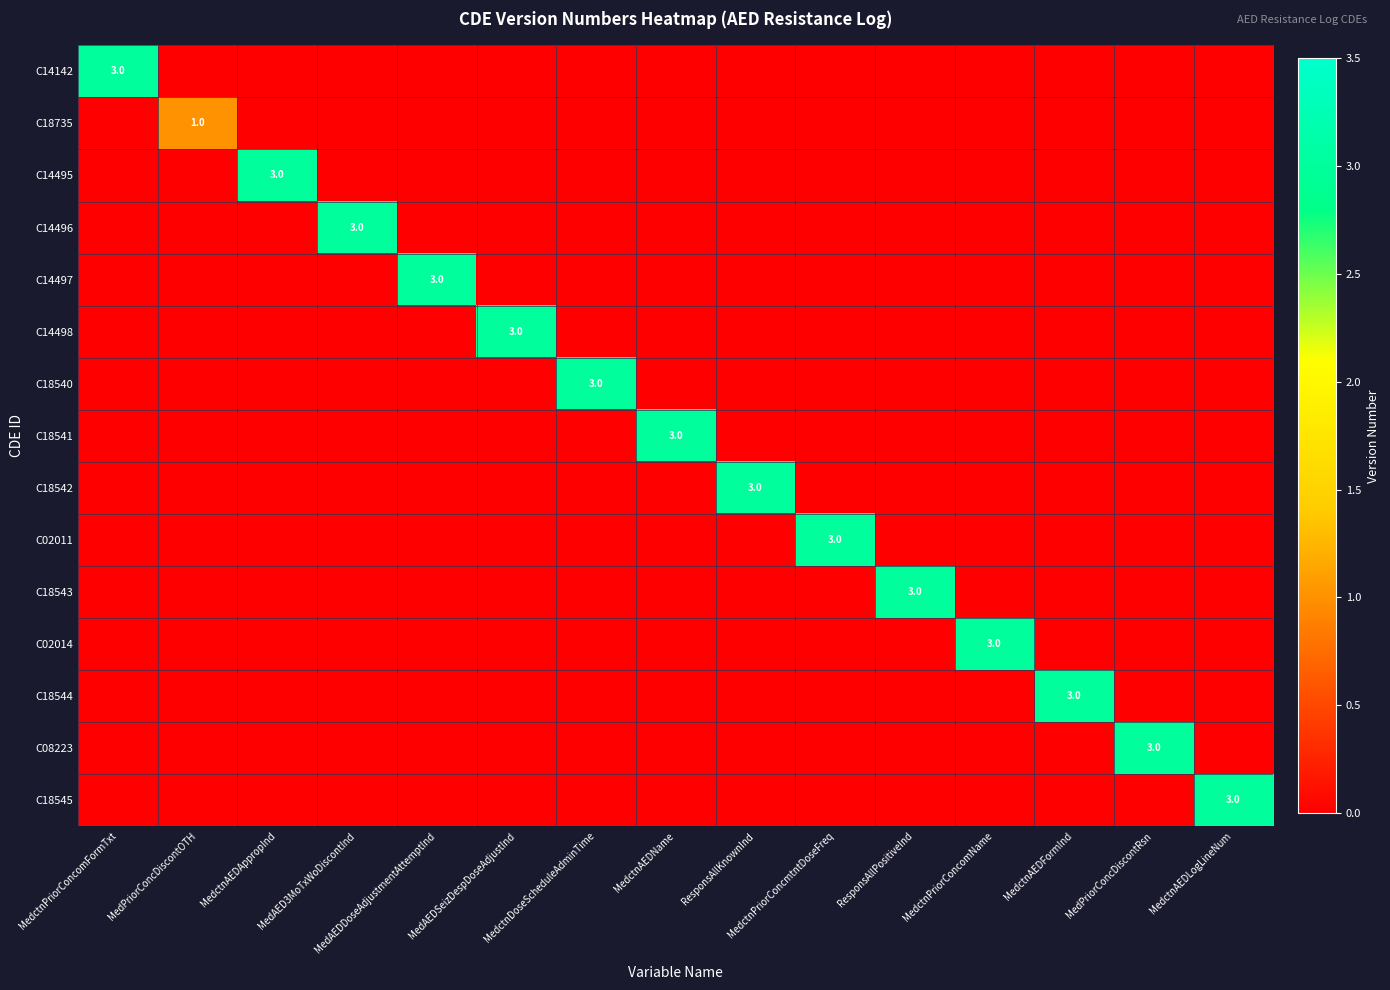

Count the number of data series in this chart.

15